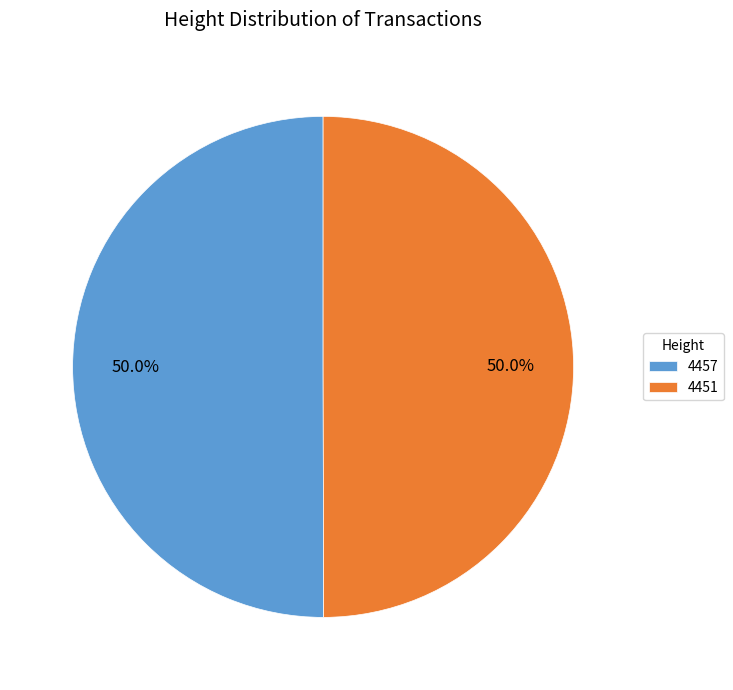

What is the total percentage of 4451 and 4457?

100.0%